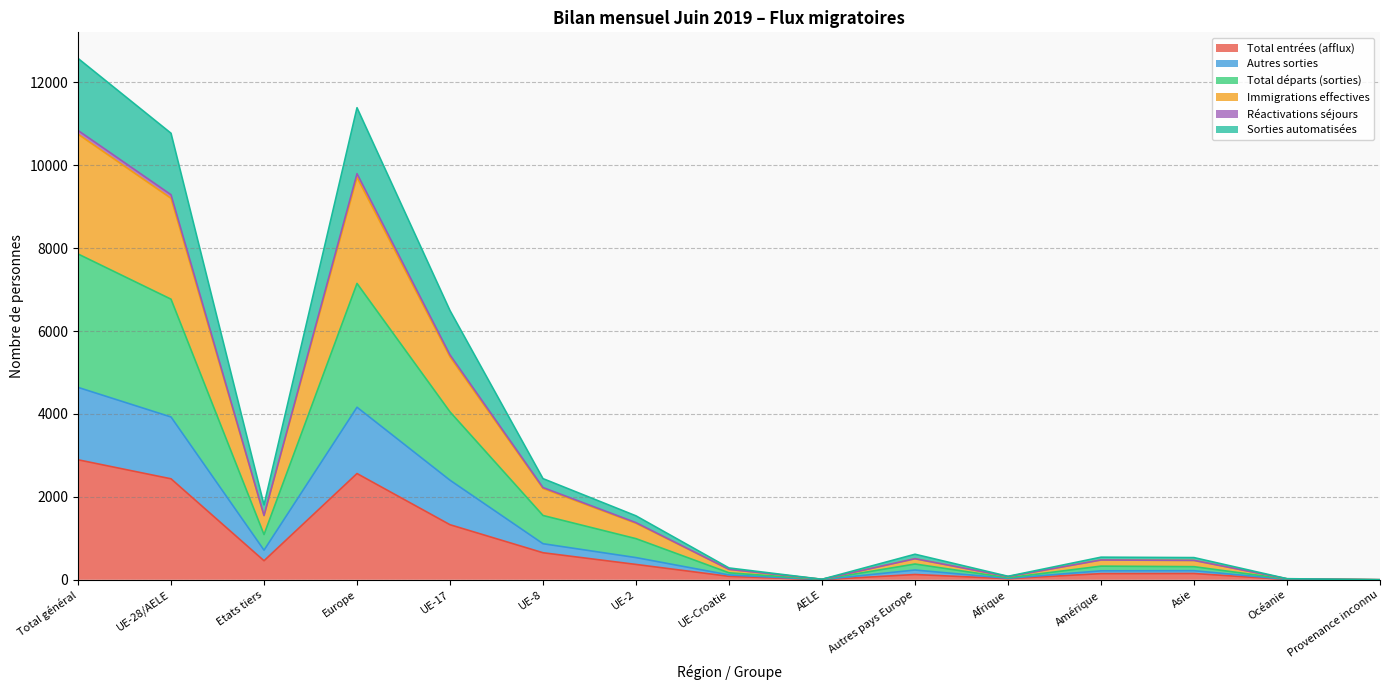

What is the spread (max minus min) of values at Océanie?

20